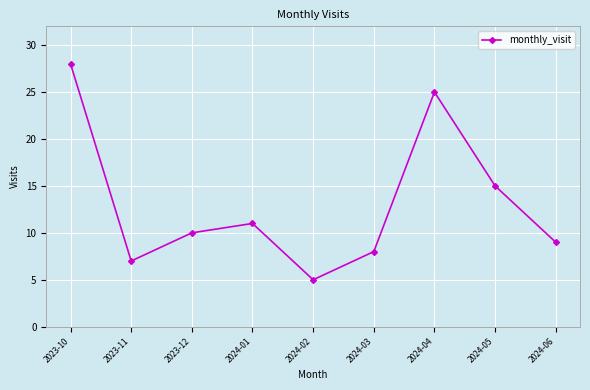

What is the label of the 9th point from the left?

2024-06